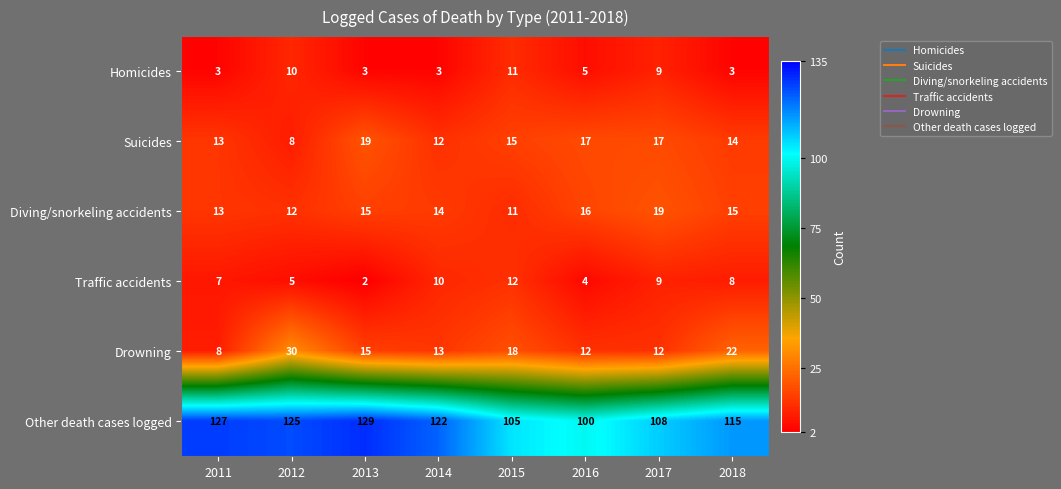

Count the number of data series in this chart.

6